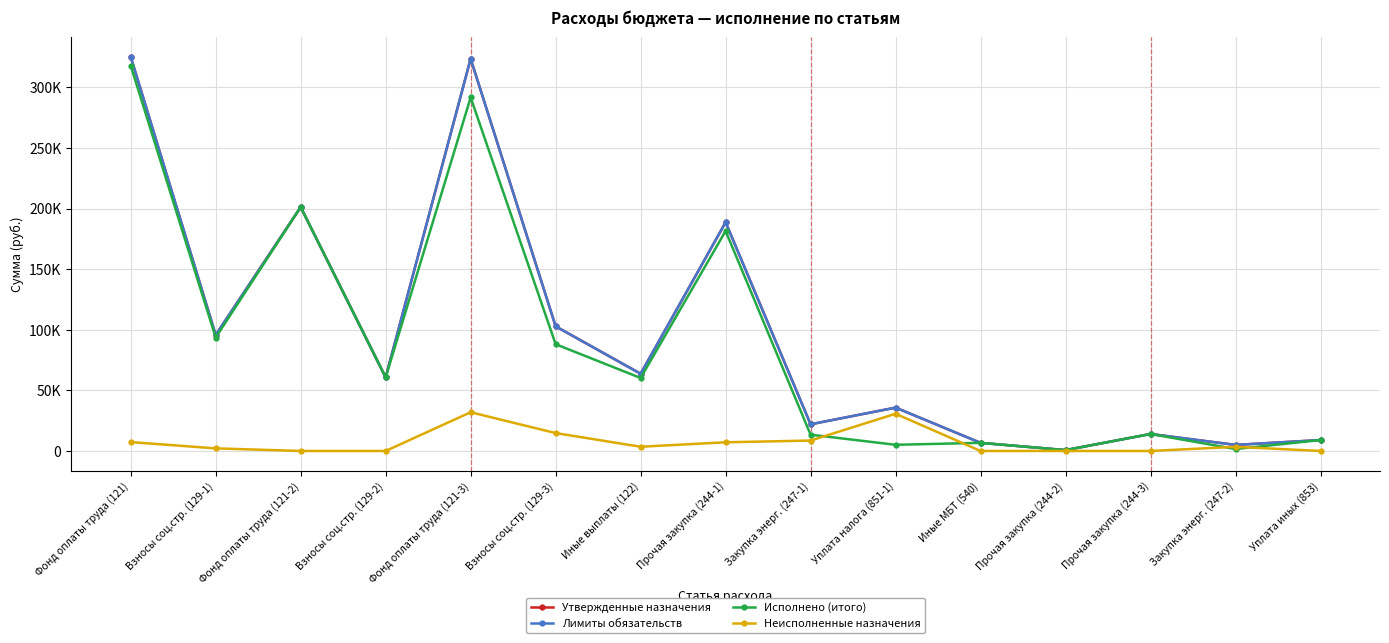

Reading right to left, what are all the values shown in this chart?

Утвержденные назначения: Уплата иных (853)=9000.0	Закупка энерг. (247-2)=5000.0	Прочая закупка (244-3)=14000.0	Прочая закупка (244-2)=700.0	Иные МБТ (540)=6700.0	Уплата налога (851-1)=35769.7	Закупка энерг. (247-1)=22000.0	Прочая закупка (244-1)=188648.0	Иные выплаты (122)=63690.0	Взносы соц.стр. (129-3)=102820.0	Фонд оплаты труда (121-3)=323580.0	Взносы соц.стр. (129-2)=60700.0	Фонд оплаты труда (121-2)=201200.0	Взносы соц.стр. (129-1)=95700.0	Фонд оплаты труда (121)=325200.0
Лимиты обязательств: Уплата иных (853)=9000.0	Закупка энерг. (247-2)=5000.0	Прочая закупка (244-3)=14000.0	Прочая закупка (244-2)=700.0	Иные МБТ (540)=6700.0	Уплата налога (851-1)=35769.7	Закупка энерг. (247-1)=22000.0	Прочая закупка (244-1)=188648.0	Иные выплаты (122)=63690.0	Взносы соц.стр. (129-3)=102820.0	Фонд оплаты труда (121-3)=323580.0	Взносы соц.стр. (129-2)=60700.0	Фонд оплаты труда (121-2)=201200.0	Взносы соц.стр. (129-1)=95700.0	Фонд оплаты труда (121)=325200.0
Исполнено (итого): Уплата иных (853)=9000.0	Закупка энерг. (247-2)=1605.4	Прочая закупка (244-3)=14000.0	Прочая закупка (244-2)=700.0	Иные МБТ (540)=6700.0	Уплата налога (851-1)=5084.0	Закупка энерг. (247-1)=13424.4	Прочая закупка (244-1)=181479.7	Иные выплаты (122)=60219.0	Взносы соц.стр. (129-3)=88072.2	Фонд оплаты труда (121-3)=291629.8	Взносы соц.стр. (129-2)=60700.0	Фонд оплаты труда (121-2)=201200.0	Взносы соц.стр. (129-1)=93568.3	Фонд оплаты труда (121)=317880.7
Неисполненные назначения: Уплата иных (853)=0.0	Закупка энерг. (247-2)=3394.6	Прочая закупка (244-3)=0.0	Прочая закупка (244-2)=0.0	Иные МБТ (540)=0.0	Уплата налога (851-1)=30685.7	Закупка энерг. (247-1)=8575.6	Прочая закупка (244-1)=7168.3	Иные выплаты (122)=3471.0	Взносы соц.стр. (129-3)=14747.8	Фонд оплаты труда (121-3)=31950.2	Взносы соц.стр. (129-2)=0.0	Фонд оплаты труда (121-2)=0.0	Взносы соц.стр. (129-1)=2131.7	Фонд оплаты труда (121)=7319.3